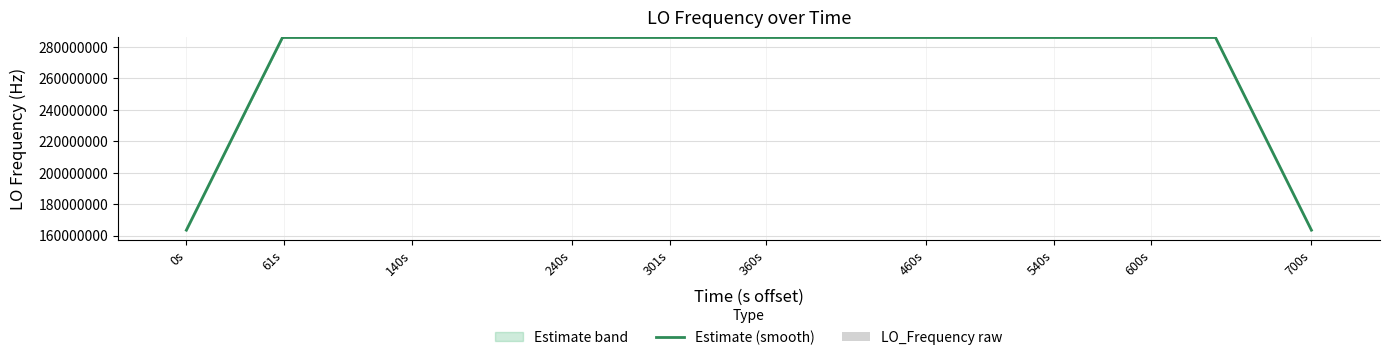

The value of Estimate (smooth) at 700s is 260256358.6. True or false?

False